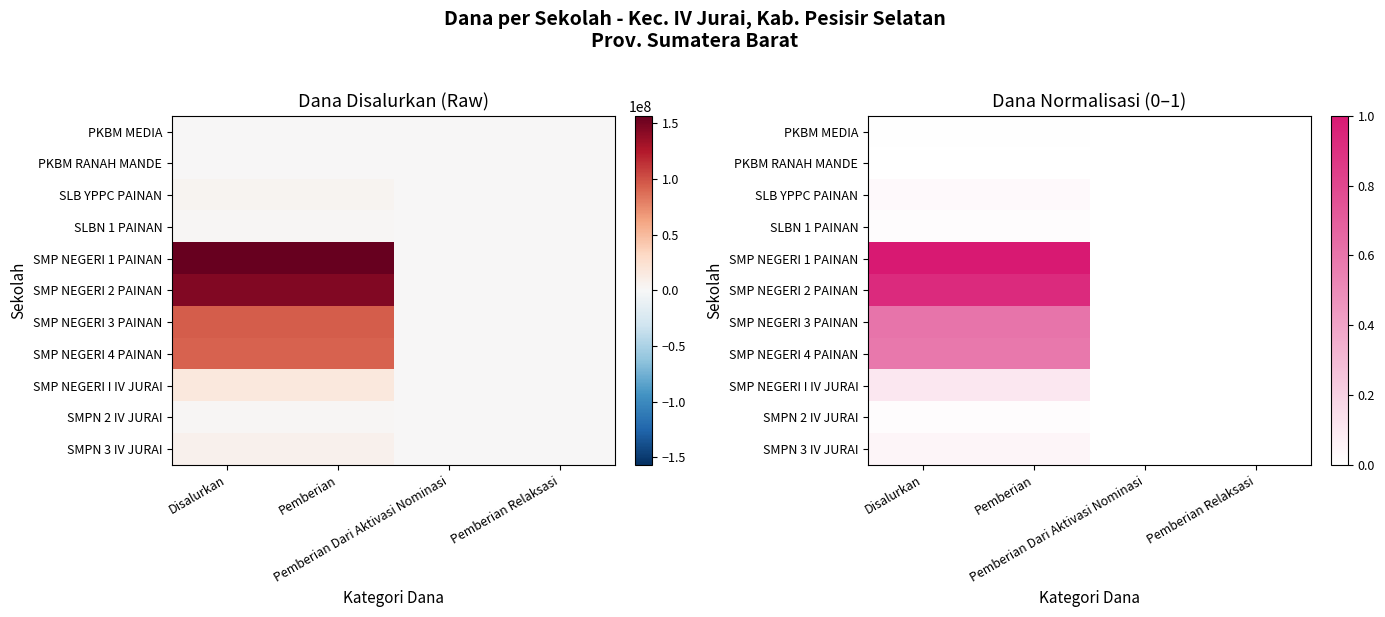

What is the difference between the highest and lowest values at Pemberian?

1.0